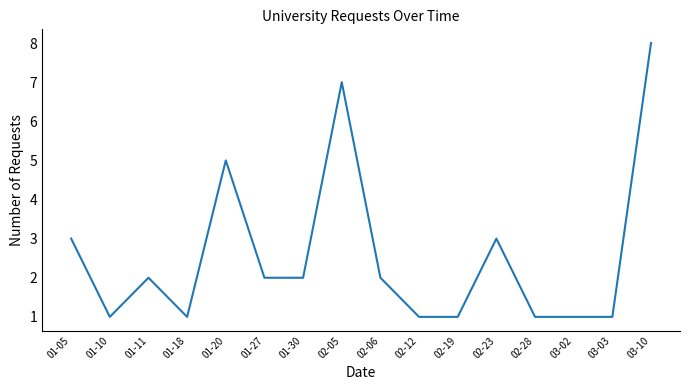

How many values are between 1 and 3?

13